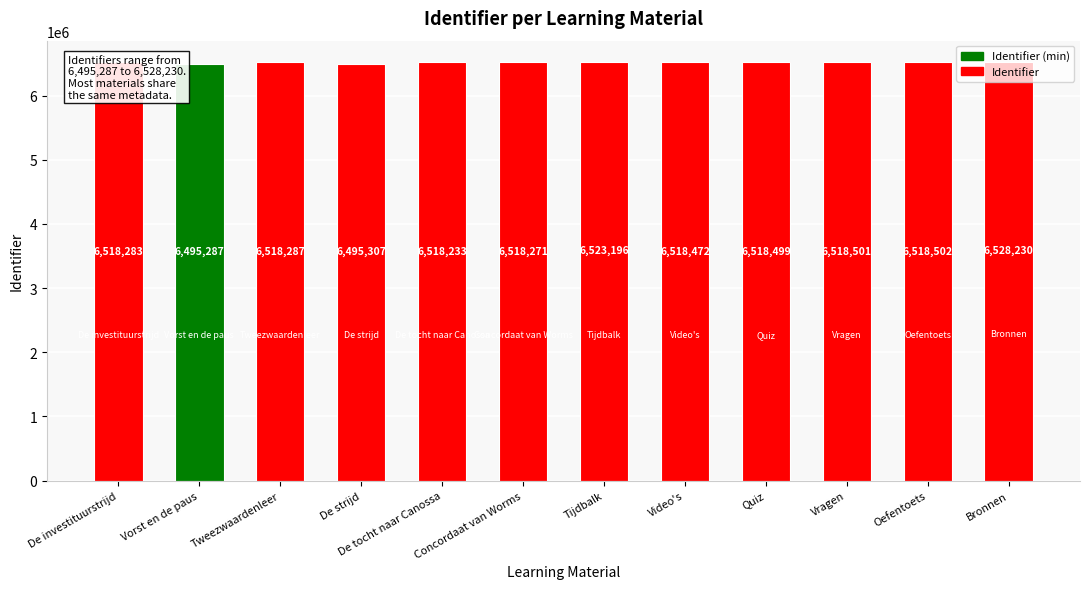

What is the difference between the maximum and second lowest values?

32923